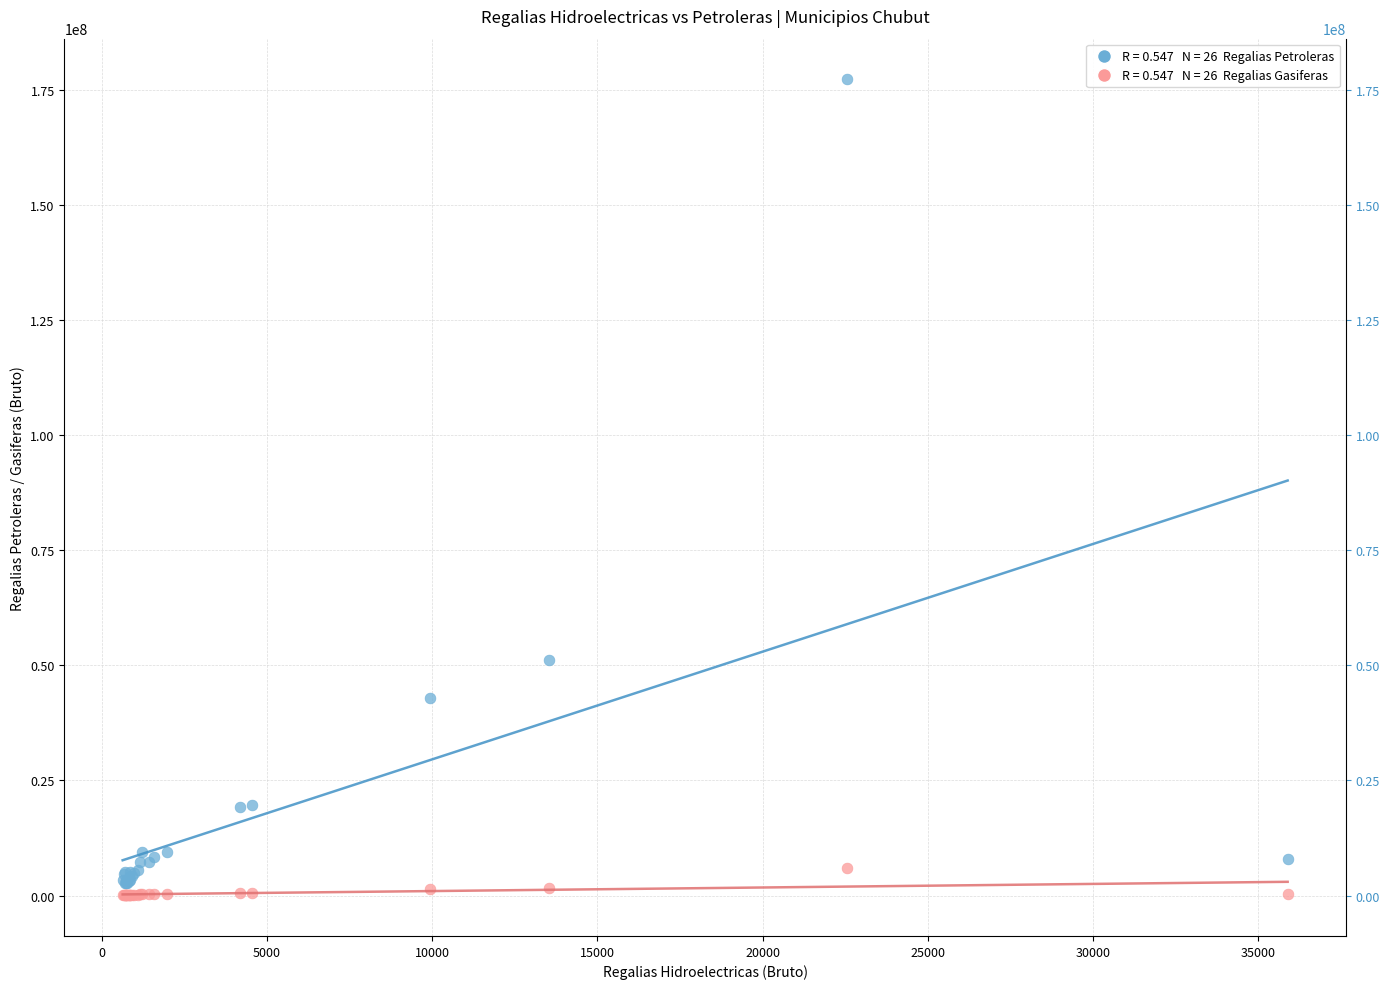

Across all series, what Y value is closest to 88660092?

51233392.1